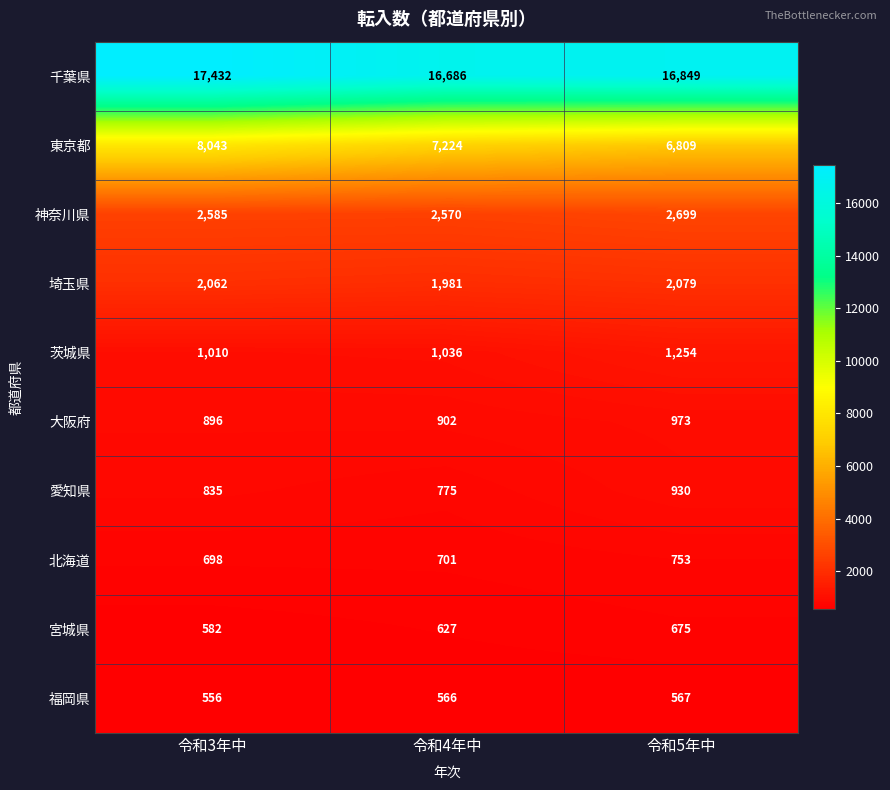

Reading left to right, transcribe all the data shown in this chart.

千葉県: 令和3年中=17432	令和4年中=16686	令和5年中=16849
東京都: 令和3年中=8043	令和4年中=7224	令和5年中=6809
神奈川県: 令和3年中=2585	令和4年中=2570	令和5年中=2699
埼玉県: 令和3年中=2062	令和4年中=1981	令和5年中=2079
茨城県: 令和3年中=1010	令和4年中=1036	令和5年中=1254
大阪府: 令和3年中=896	令和4年中=902	令和5年中=973
愛知県: 令和3年中=835	令和4年中=775	令和5年中=930
北海道: 令和3年中=698	令和4年中=701	令和5年中=753
宮城県: 令和3年中=582	令和4年中=627	令和5年中=675
福岡県: 令和3年中=556	令和4年中=566	令和5年中=567